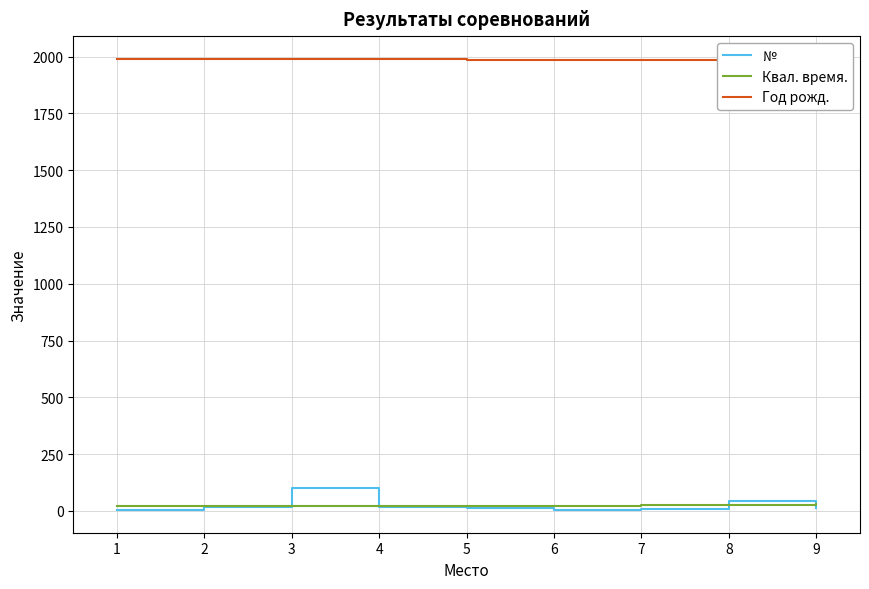

What is the lowest value of the Квал. время. series?

20.1